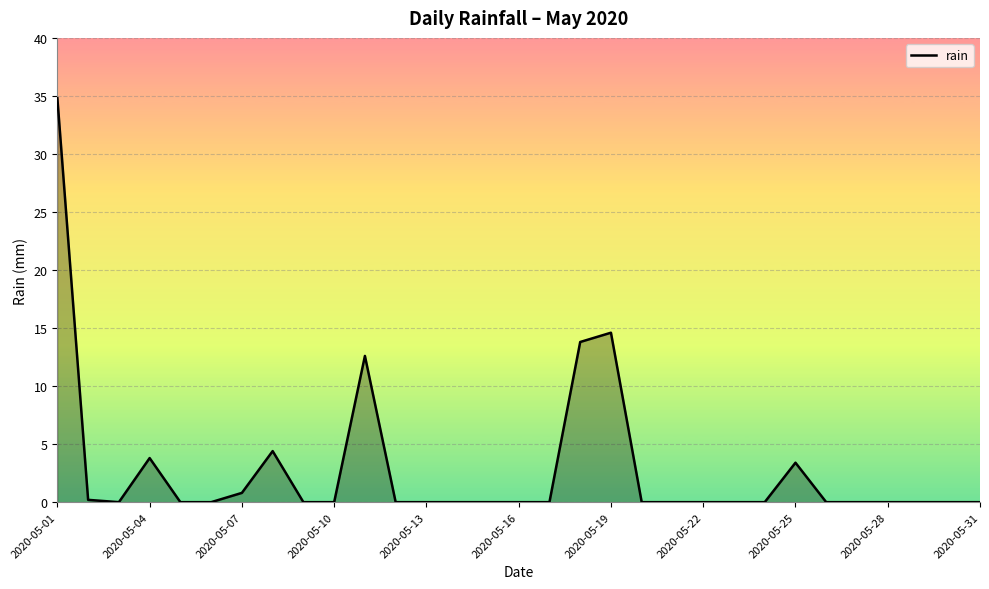

What is the maximum value shown in the chart?

34.8